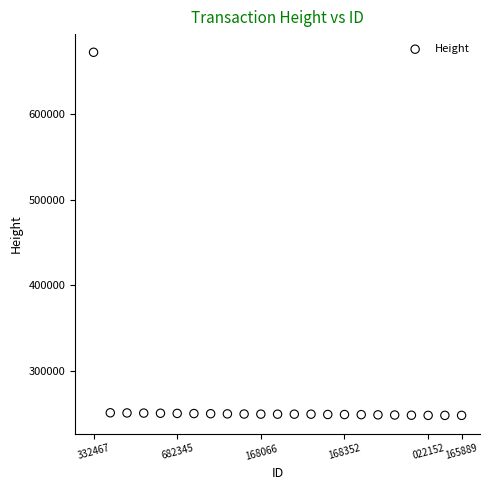

What is the range of Y values (max minus min)?

423258